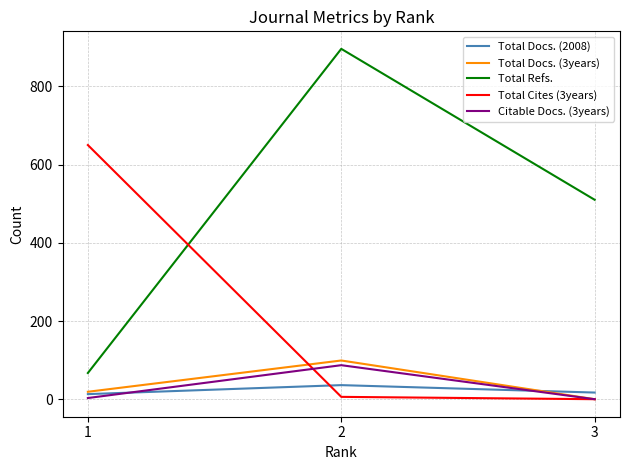

How many lines are shown in the chart?

5